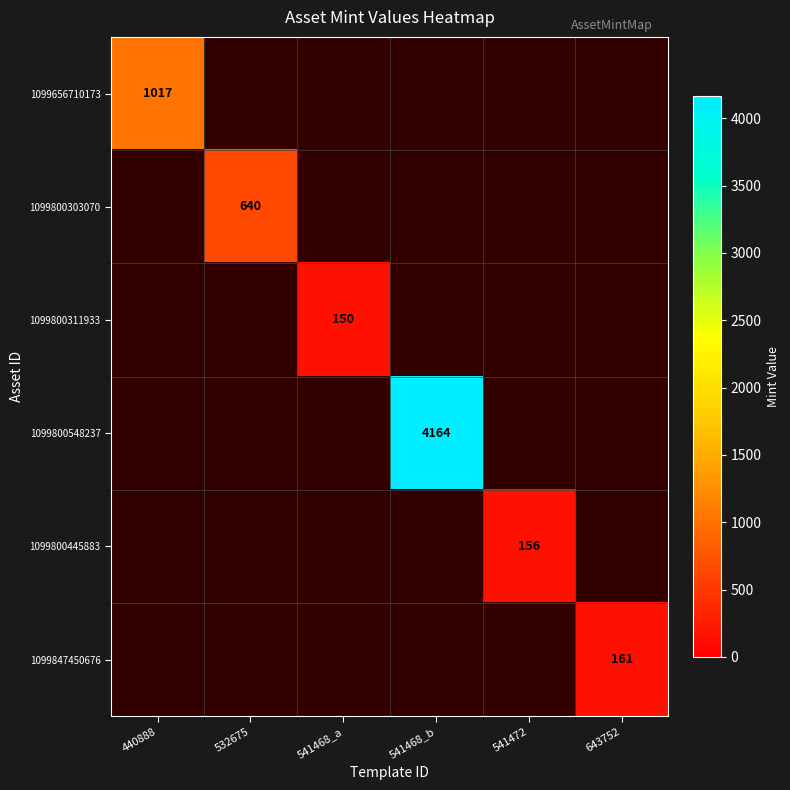

At which category does the chart reach its peak across all series?

541468_b